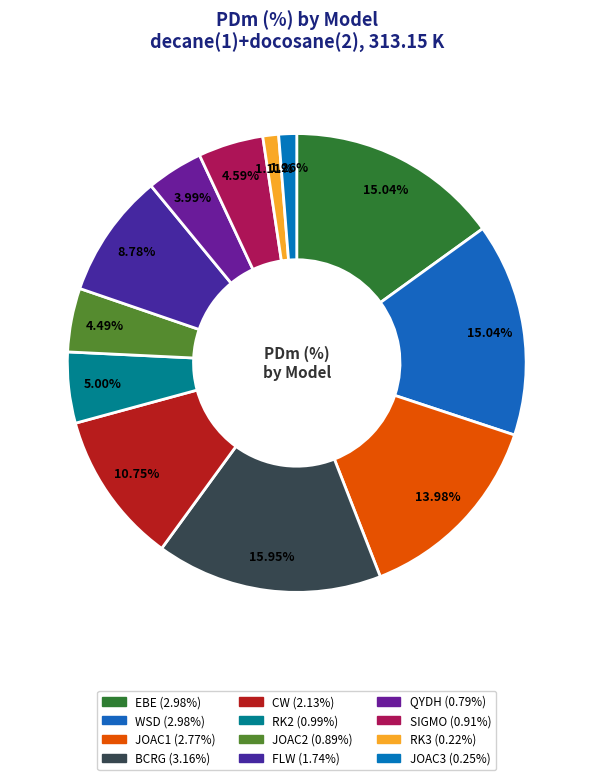

To the nearest percent, what percentage of the pie is BCRG?

16%